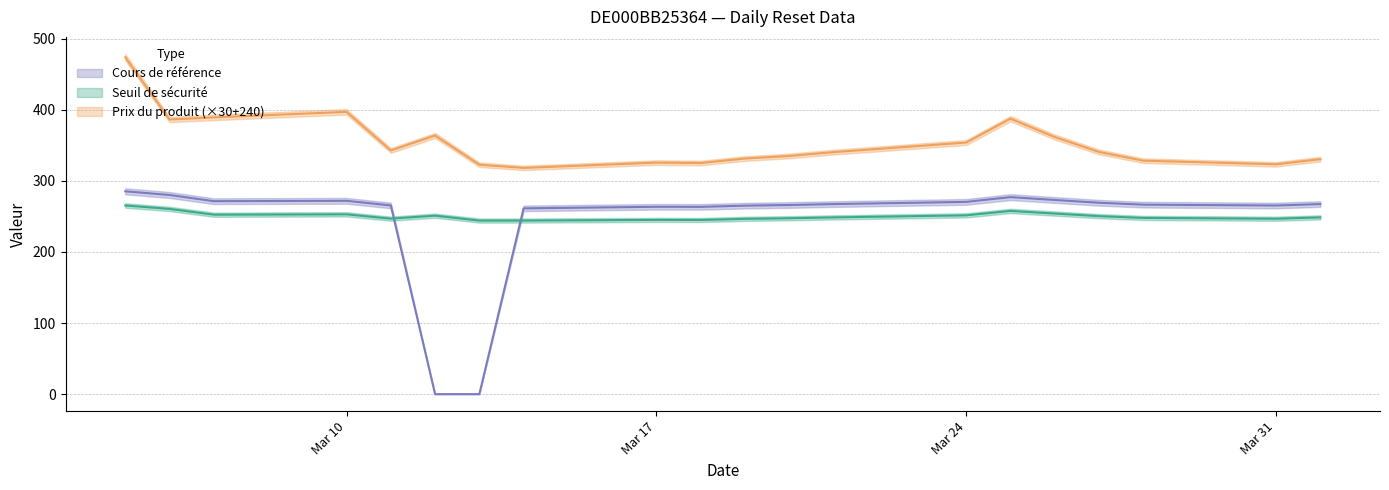

Is it true that Cours de référence equals 270.5 at Mar 24?

True